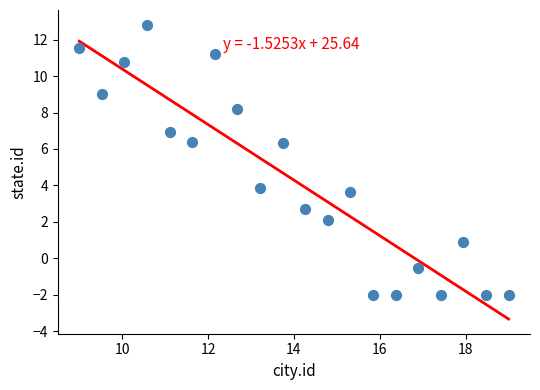

What is the range of Y values (max minus min)?

14.8